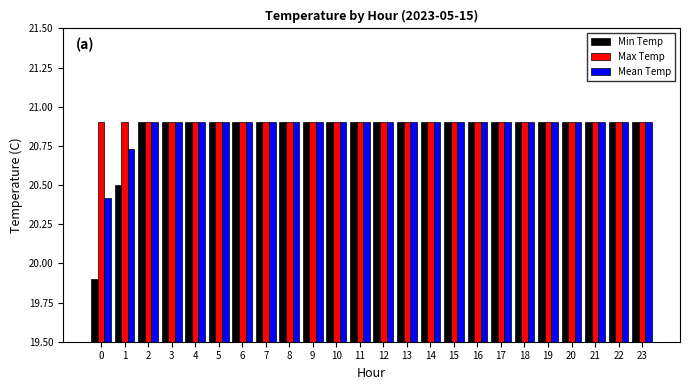

What is the difference between the second highest and minimum values in the Mean Temp series?

0.5